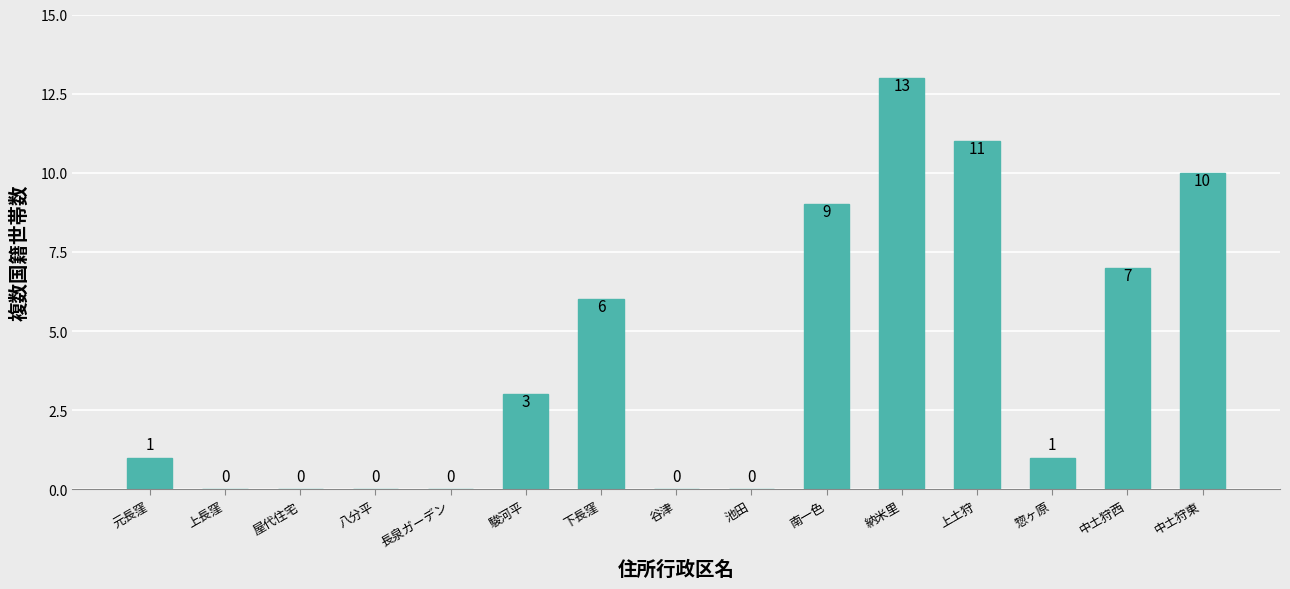

Reading right to left, list all the values displayed in this chart.

10	7	1	11	13	9	0	0	6	3	0	0	0	0	1